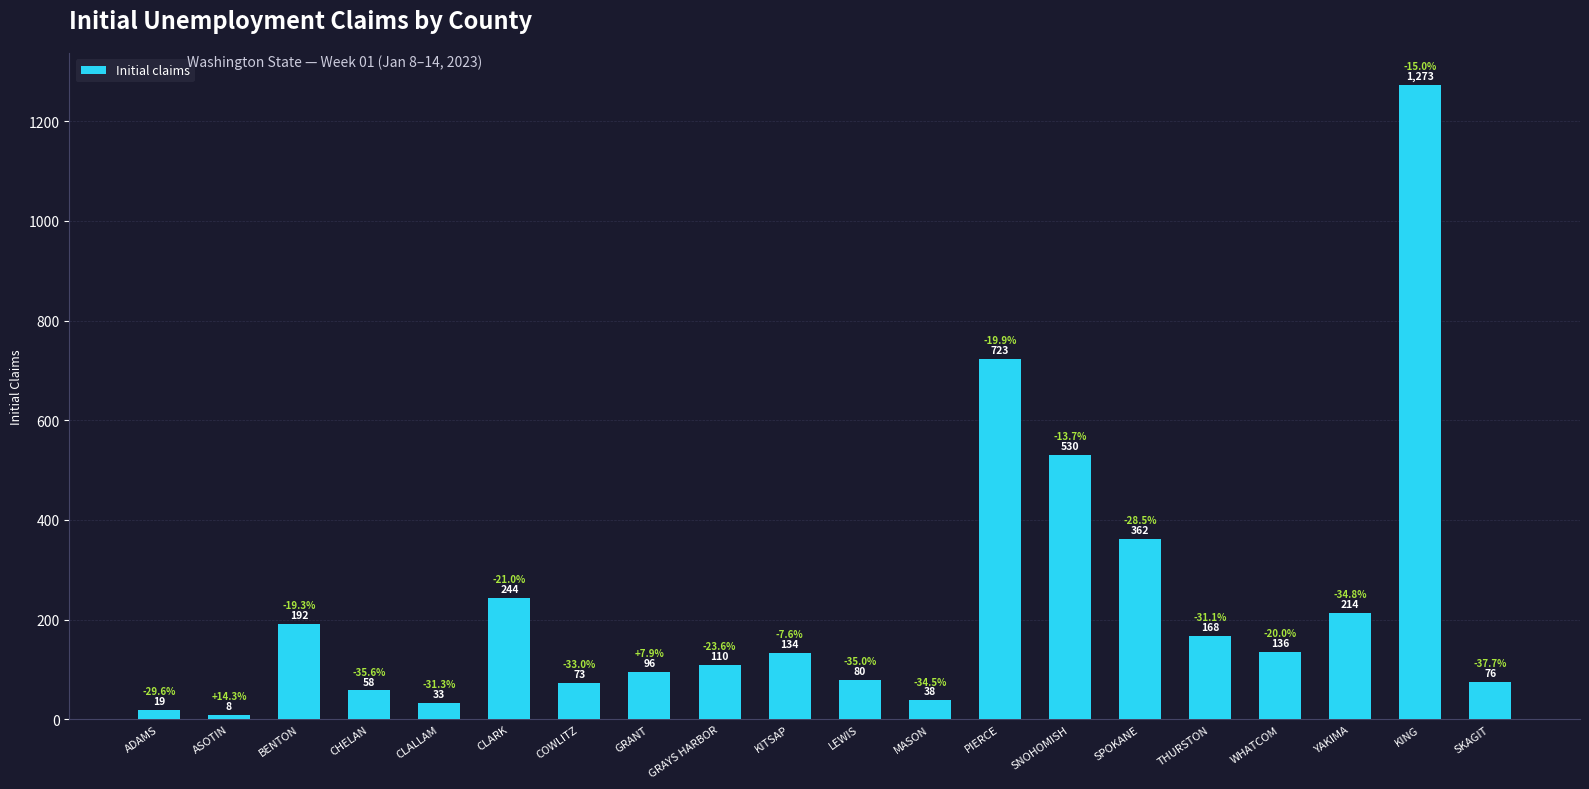

Reading left to right, list all the values displayed in this chart.

ADAMS=19	ASOTIN=8	BENTON=192	CHELAN=58	CLALLAM=33	CLARK=244	COWLITZ=73	GRANT=96	GRAYS HARBOR=110	KITSAP=134	LEWIS=80	MASON=38	PIERCE=723	SNOHOMISH=530	SPOKANE=362	THURSTON=168	WHATCOM=136	YAKIMA=214	KING=1273	SKAGIT=76